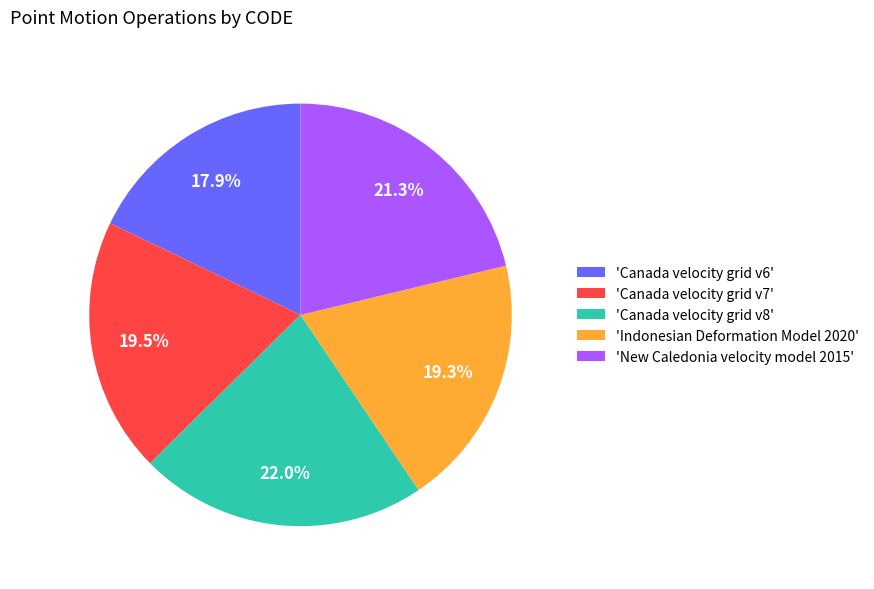

Which slice is the smallest?

'Canada velocity grid v6'